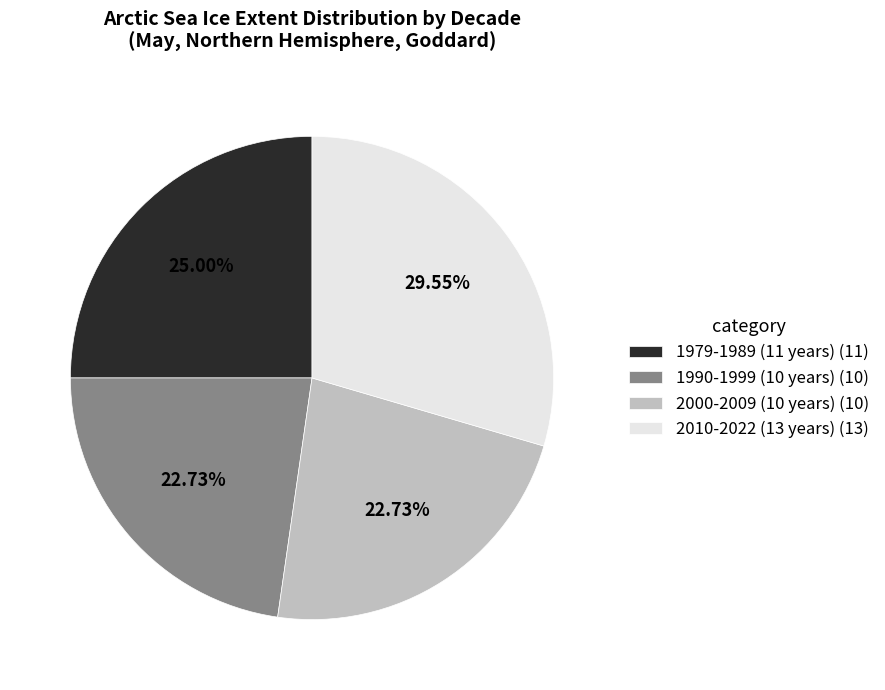

Does any single category account for the majority?

No